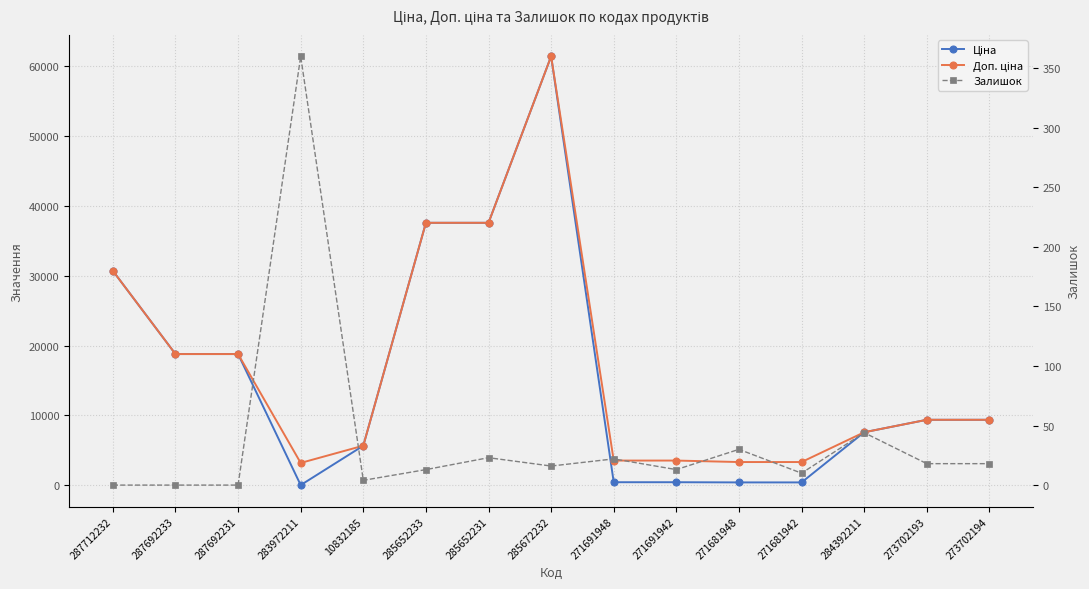

How many lines are shown in the chart?

3